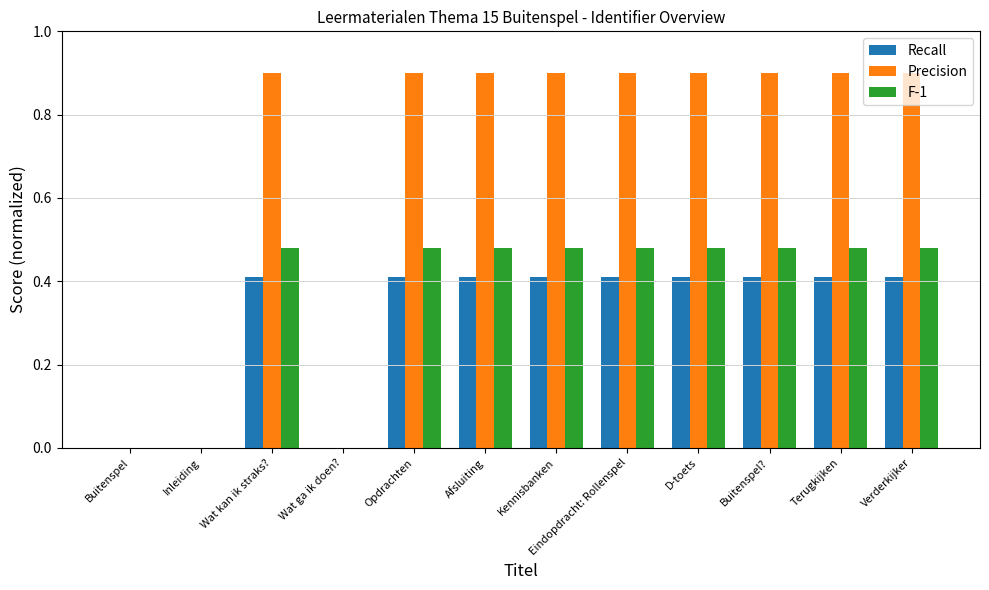

What is the sum of the Recall values at Buitenspel and Buitenspel??

0.4